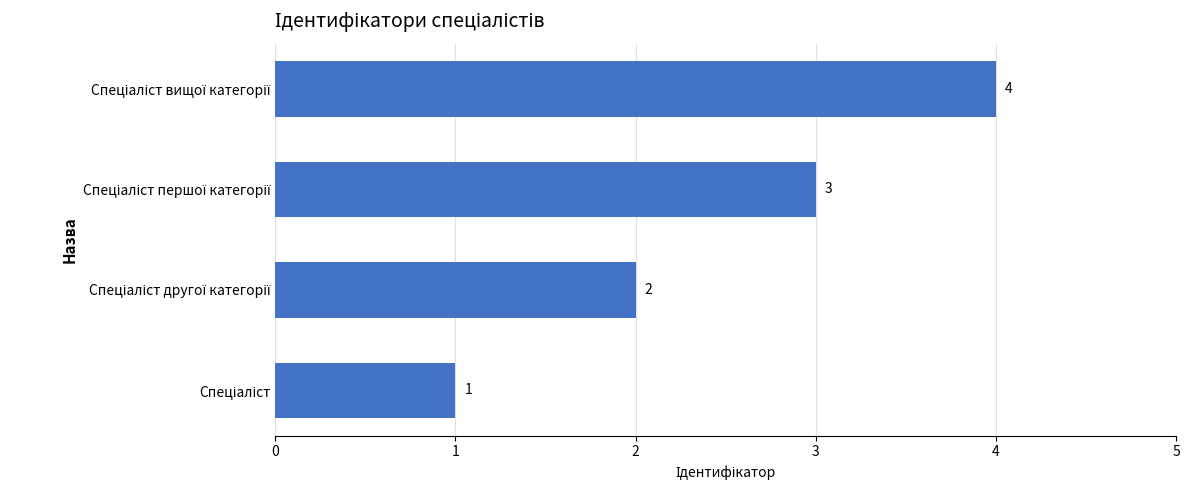

What is the maximum value shown in the chart?

4